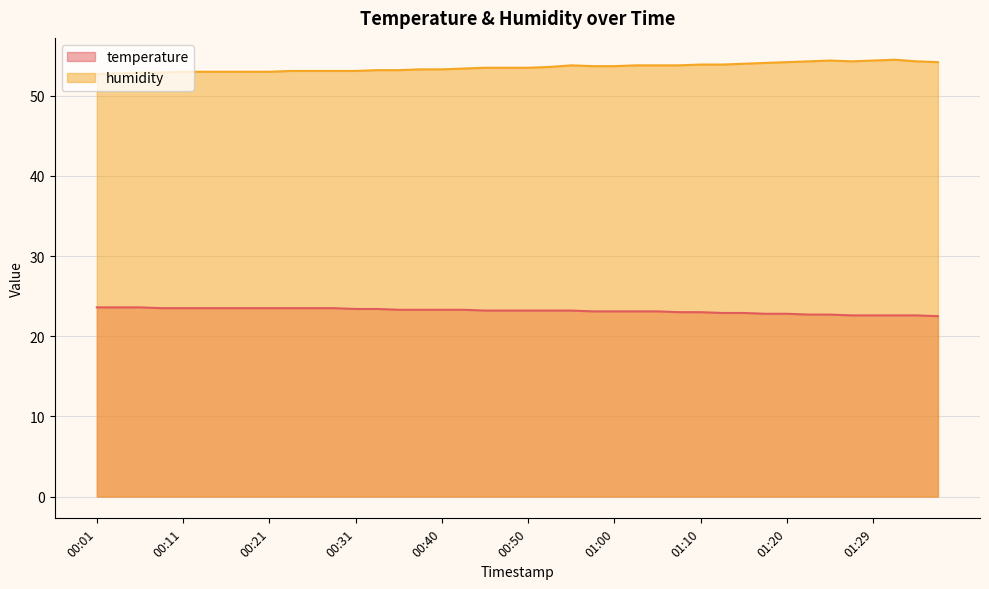

At which category is the sum across all series the highest?

01:25